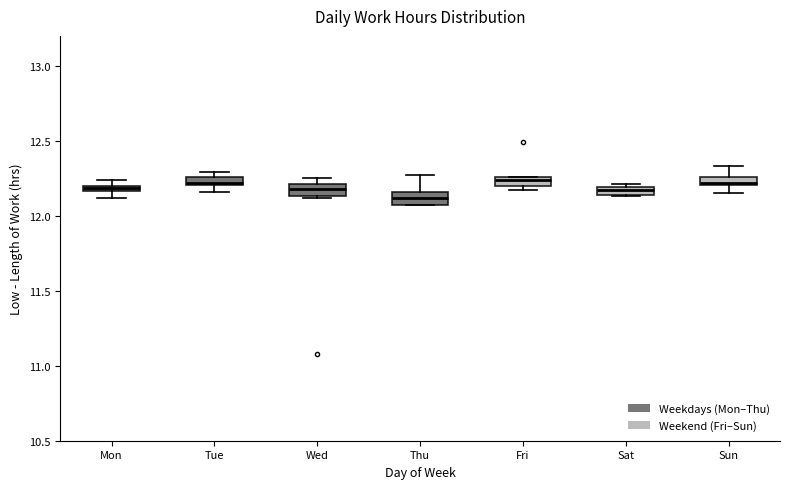

Where is the upper edge of the box for Mon on the y-axis? The values are not printed on the chart, so give them approximately, as read against the axis.

12.20